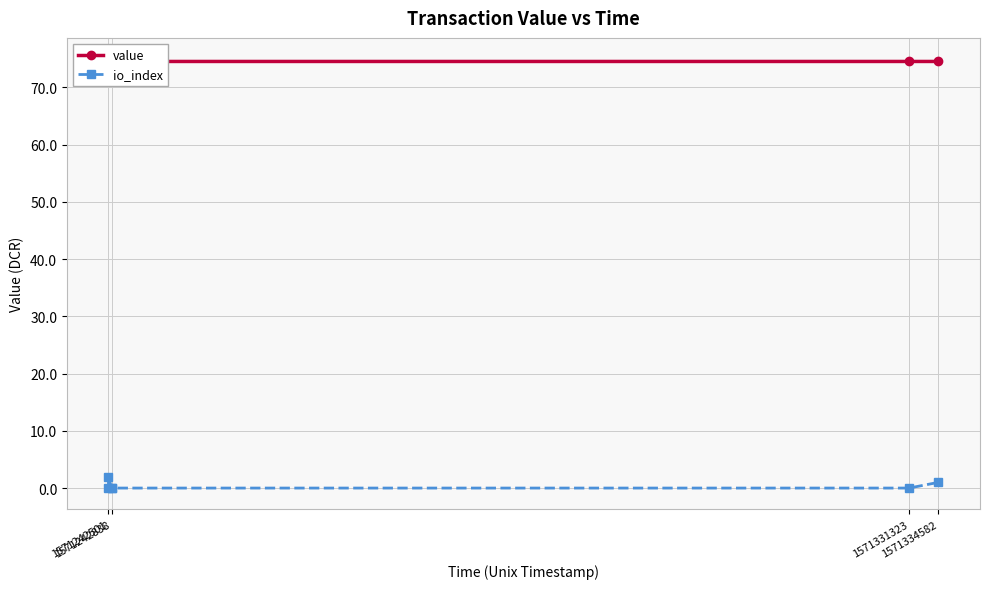

Count the io_index values in the range 0 to 1.

5